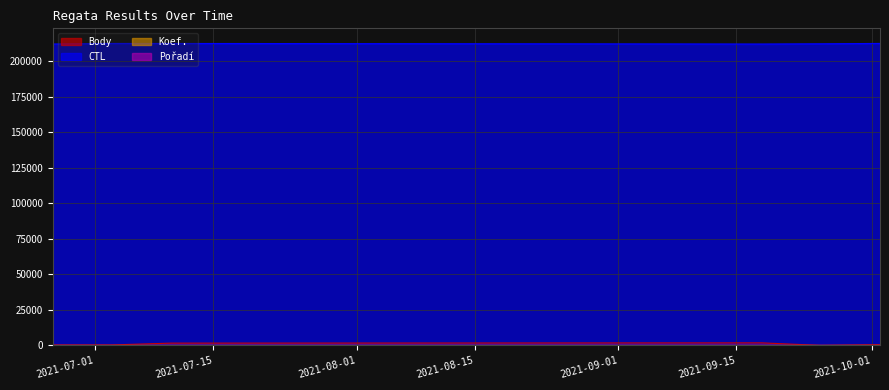

At which category is the sum across all series the highest?

2021-07-10